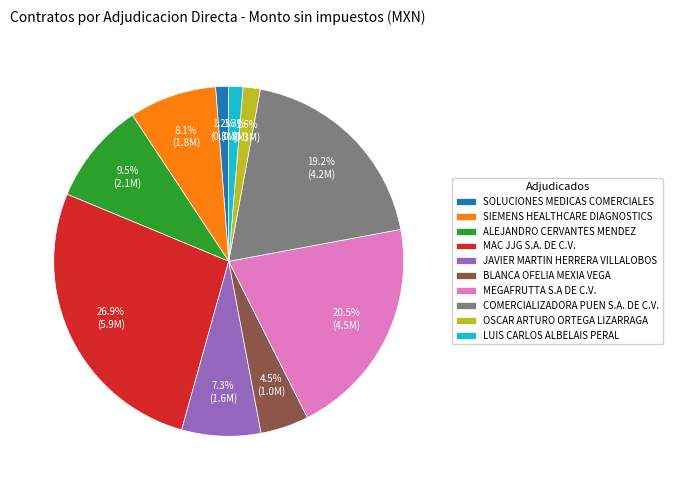

To the nearest percent, what percentage of the pie is MAC JJG S.A. DE C.V.?

27%